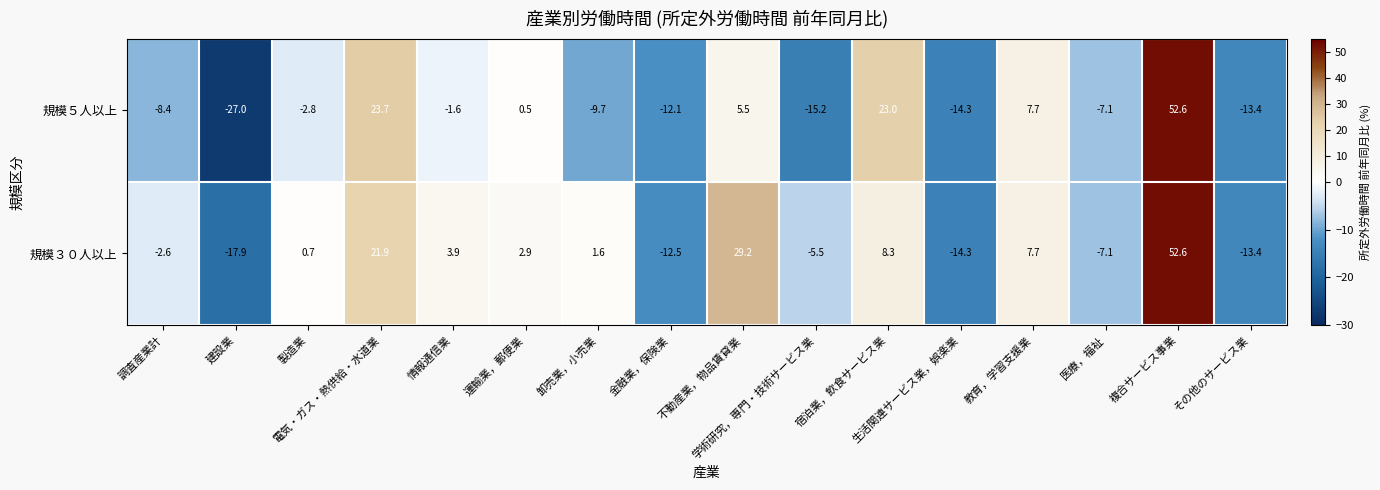

Which series has the largest total across all categories?

規模３０人以上